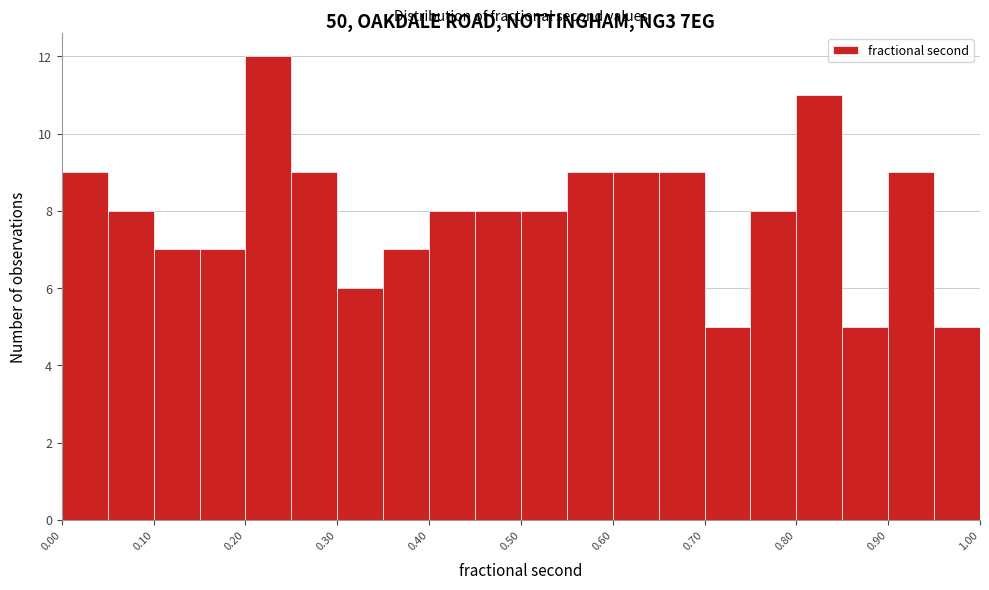

Over which range of the x-axis is the bar tallest?

0.20 to 0.25